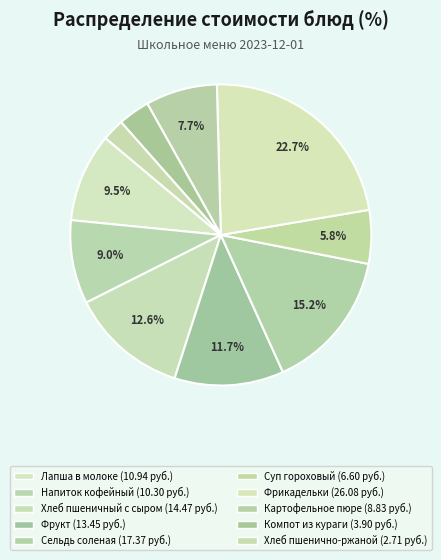

How many segments does this pie chart have?

10